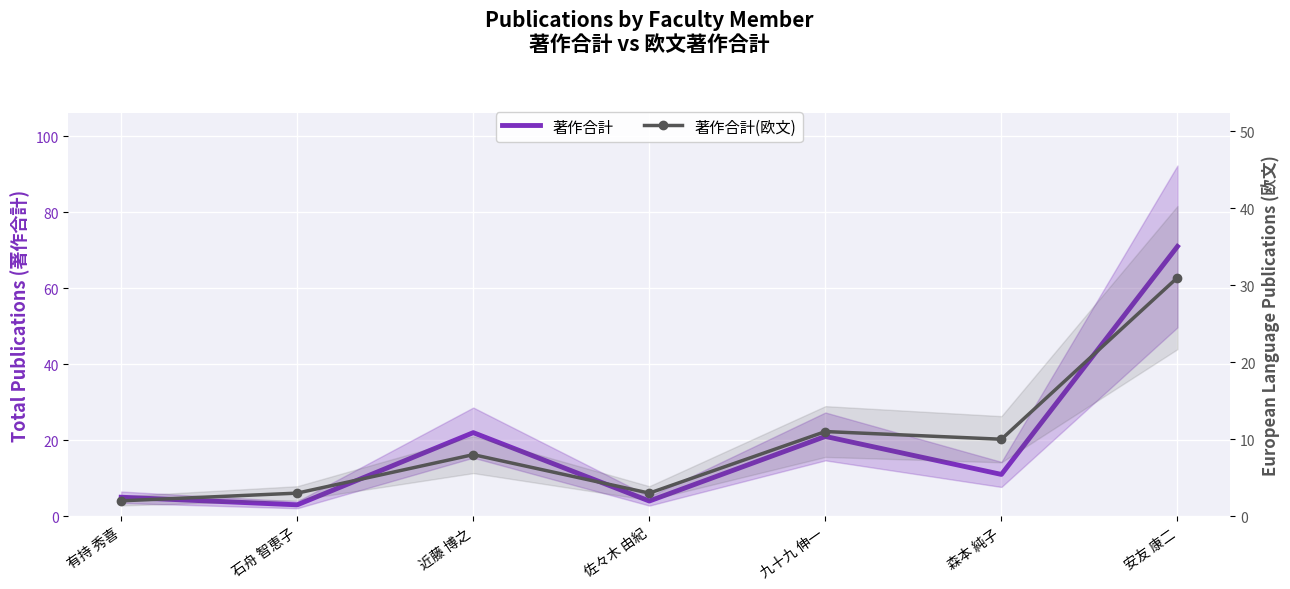

List the series in order of their peak value, lowest first.

著作合計(欧文), 著作合計